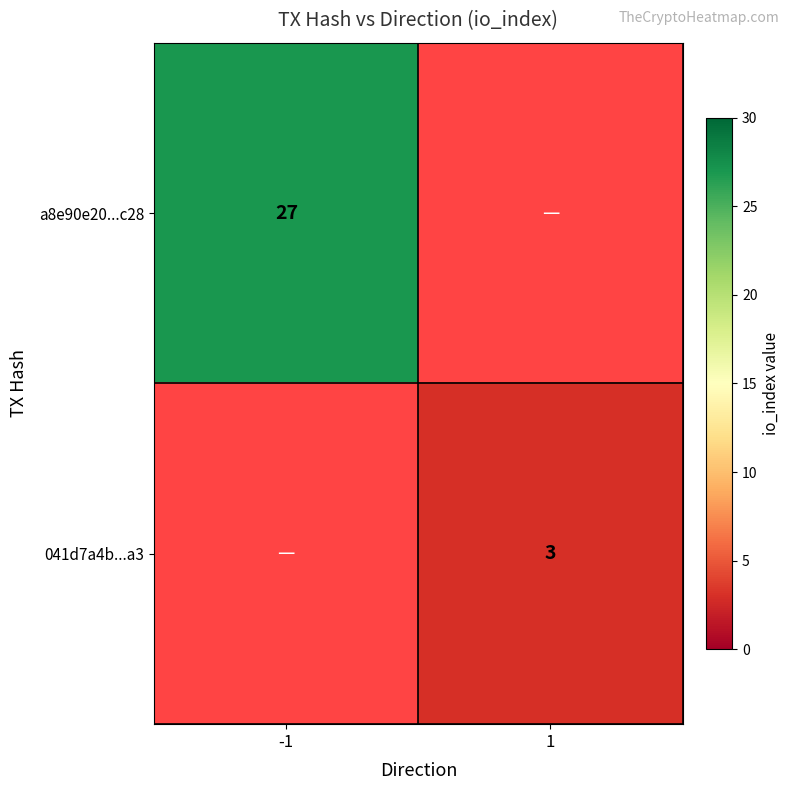

The value of 041d7a4b...a3 at 1 is 3. True or false?

True